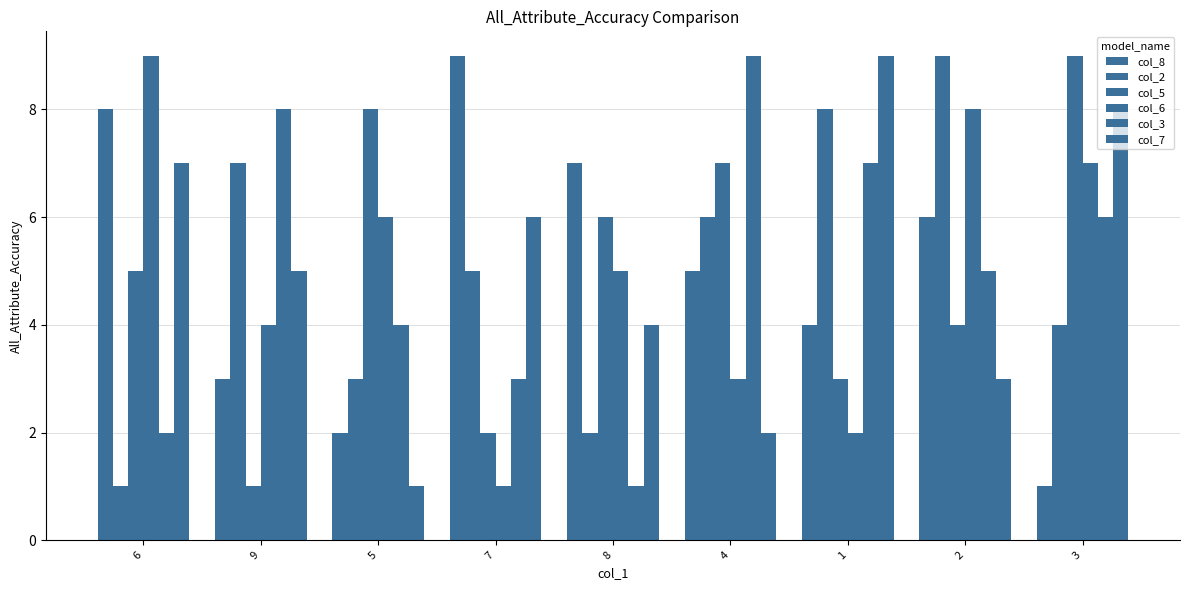

Which category has the highest value in the col_6 series?

6